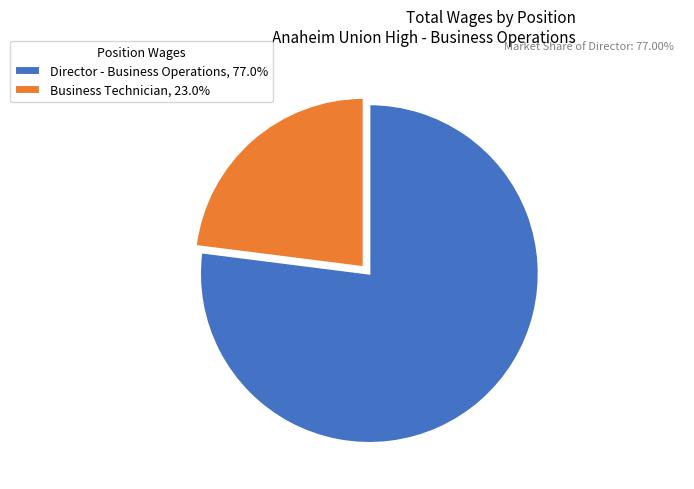

What is the smallest slice in the pie chart?

Business Technician